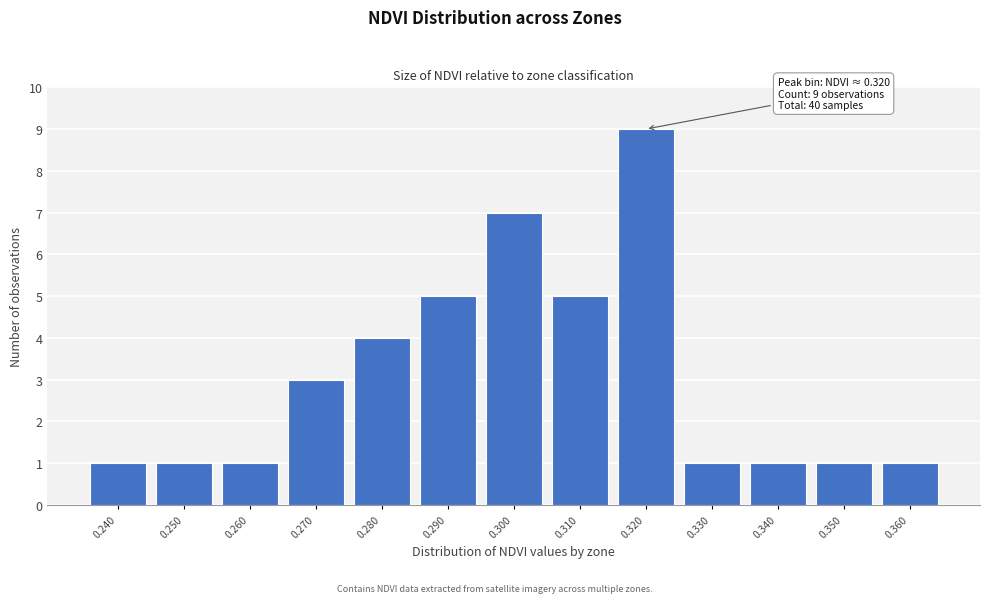

Reading left to right, list all the values displayed in this chart.

1	1	1	3	4	5	7	5	9	1	1	1	1